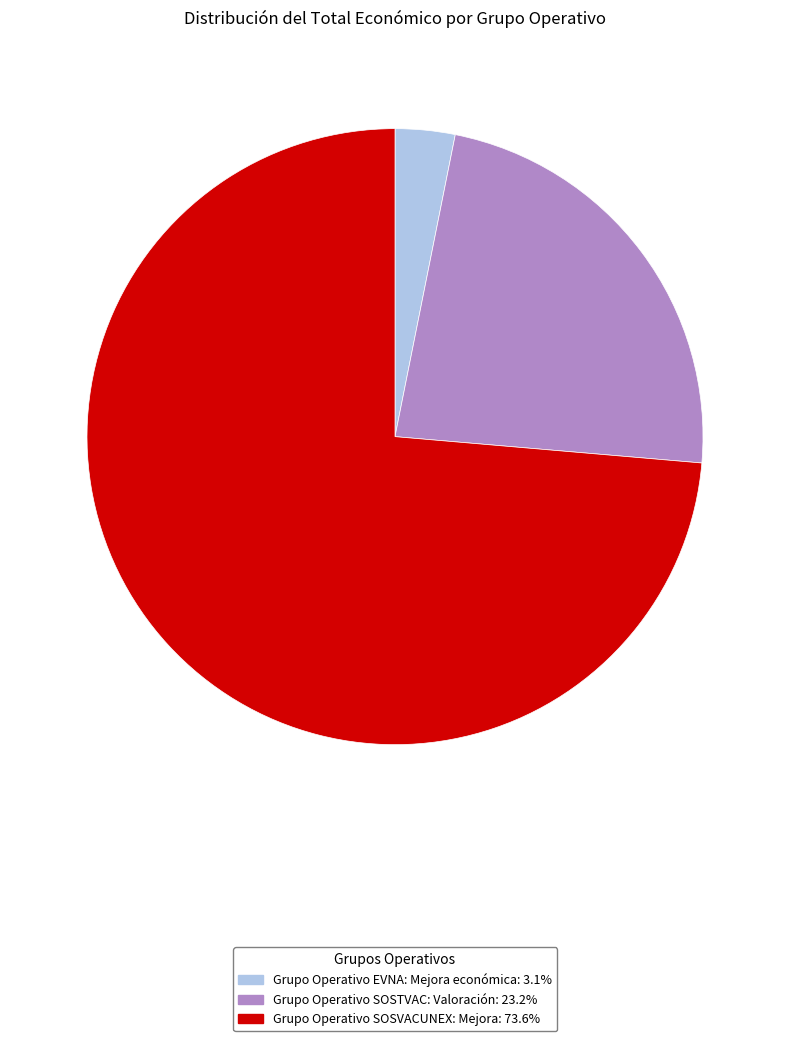

Is there a majority slice in this chart?

Yes